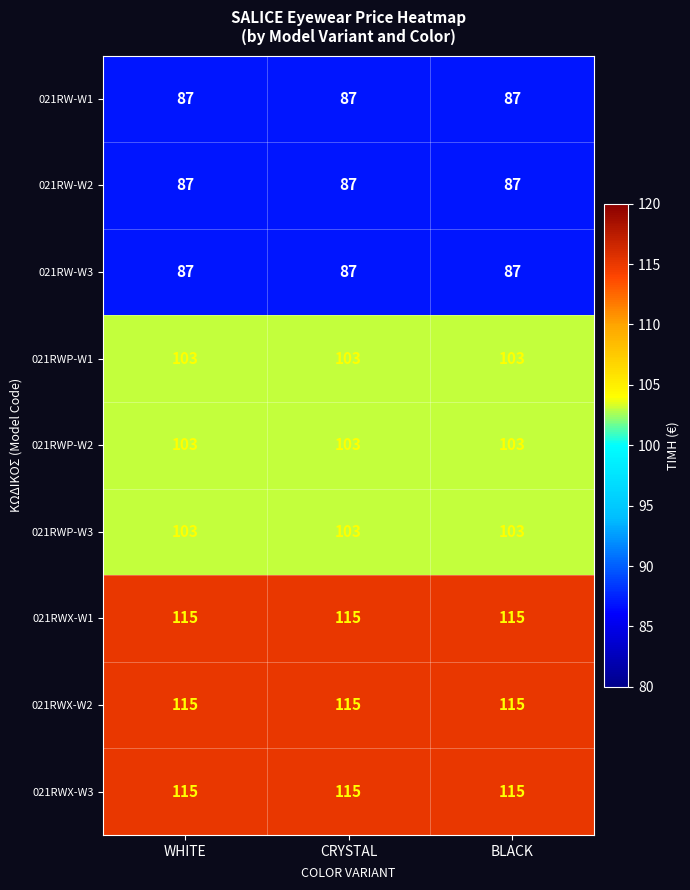

What is the total value across all series at CRYSTAL?

915